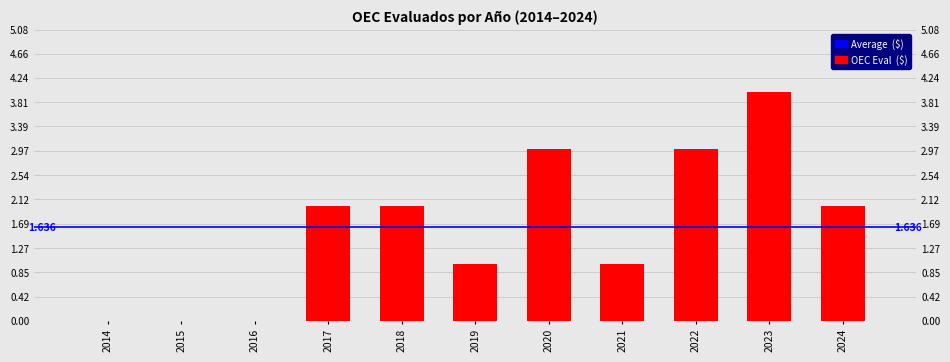

The chart shows a value of 2 at 2023. True or false?

False